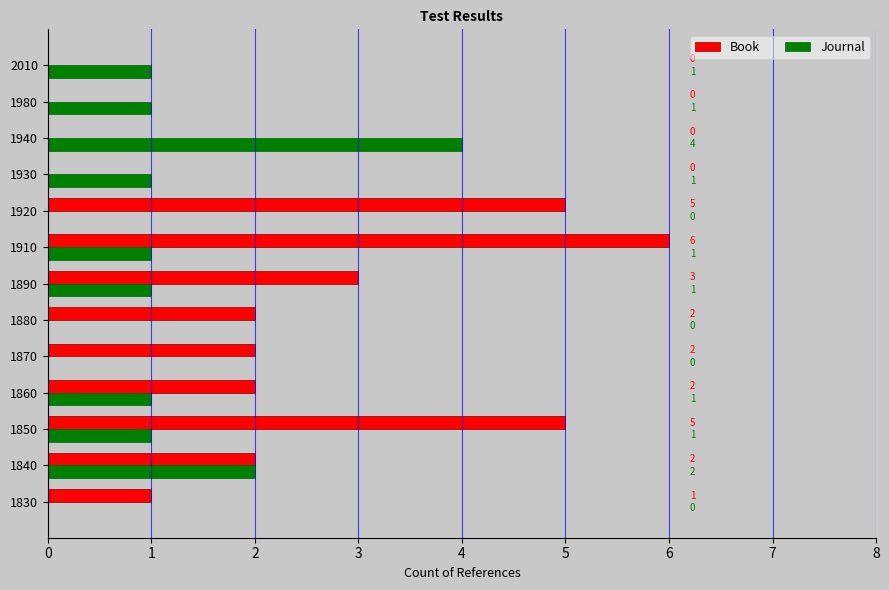

What is the greatest value displayed?

6